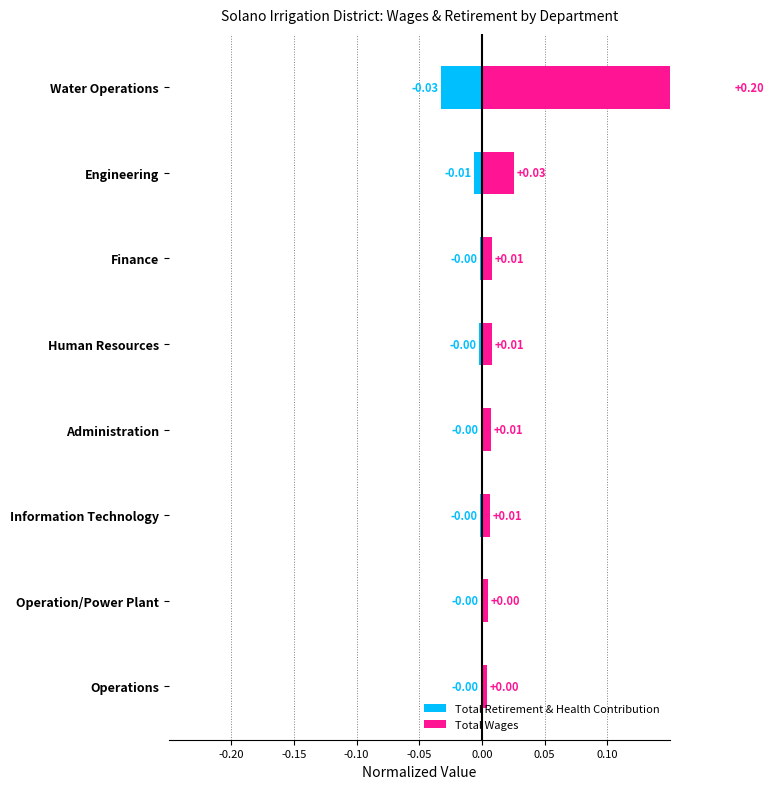

Which series has the largest total across all categories?

Total Wages